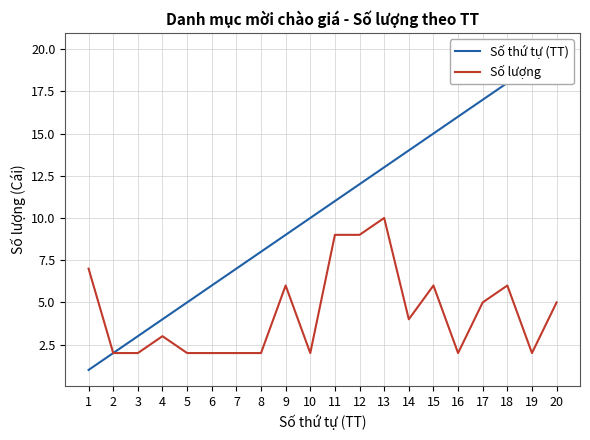

Between 10 and 8, which is larger?

10